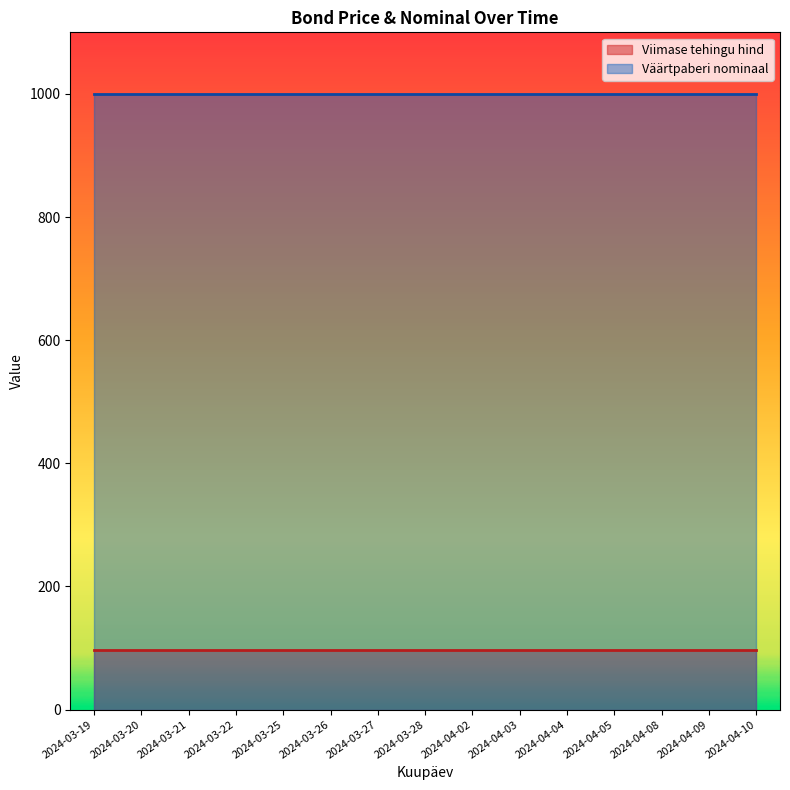

At which category does the chart reach its minimum across all series?

2024-03-19